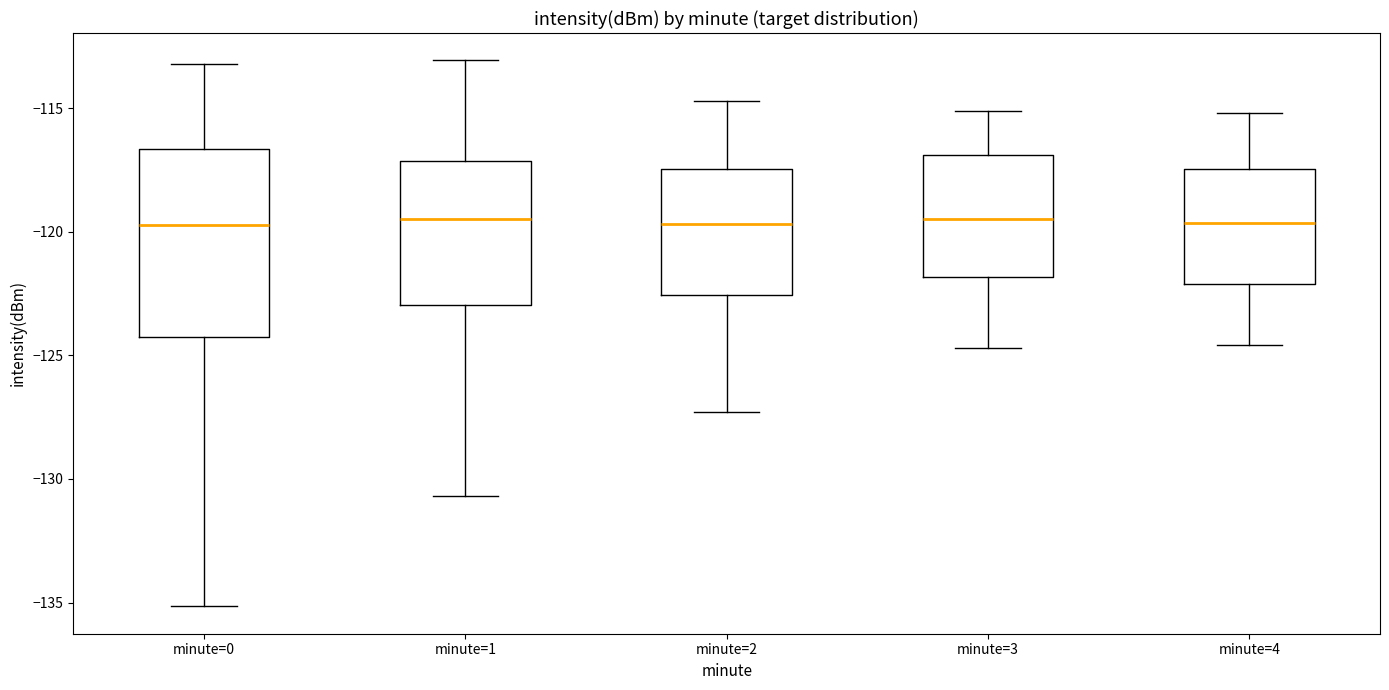

Reading left to right, transcribe this box plot: for each box, give where its median line is, the range the box spans, and where its two whiskers end, as read against the y-axis. The values are not printed on the chart, so give them approximately, as read against the axis.

minute=0: median -119.5, box -124.5 to -116.5, whiskers -135.0 to -113.0
minute=1: median -119.5, box -123.0 to -117.0, whiskers -130.5 to -113.0
minute=2: median -119.5, box -122.5 to -117.5, whiskers -127.5 to -114.5
minute=3: median -119.5, box -122.0 to -117.0, whiskers -124.5 to -115.0
minute=4: median -119.5, box -122.0 to -117.5, whiskers -124.5 to -115.0